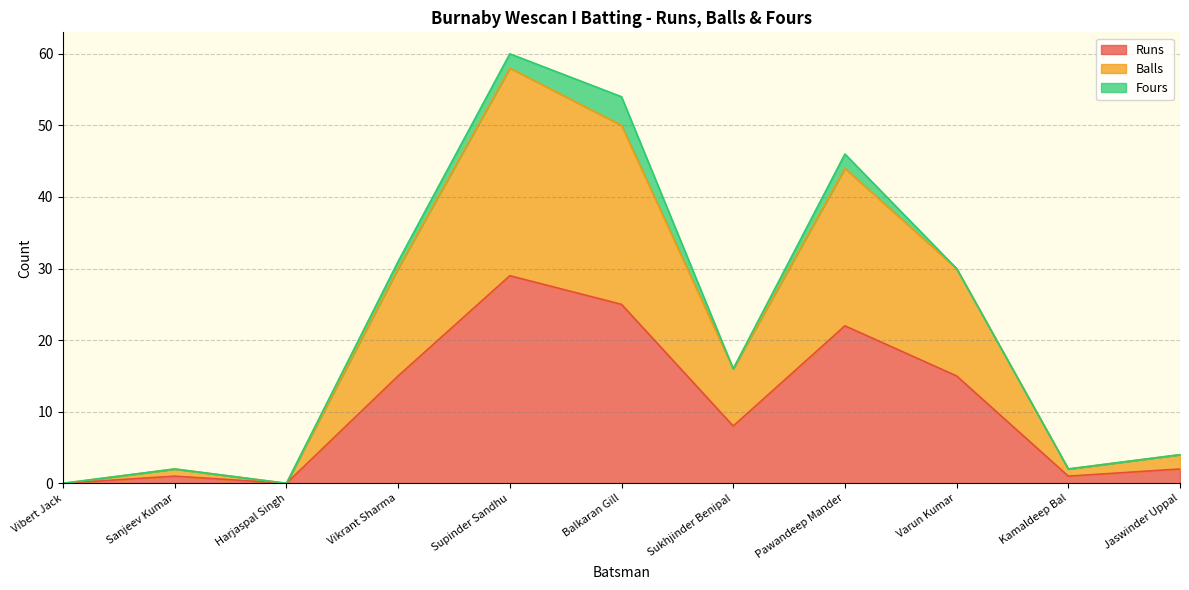

Which has a higher value, Kamaldeep Bal or Pawandeep Mander?

Pawandeep Mander